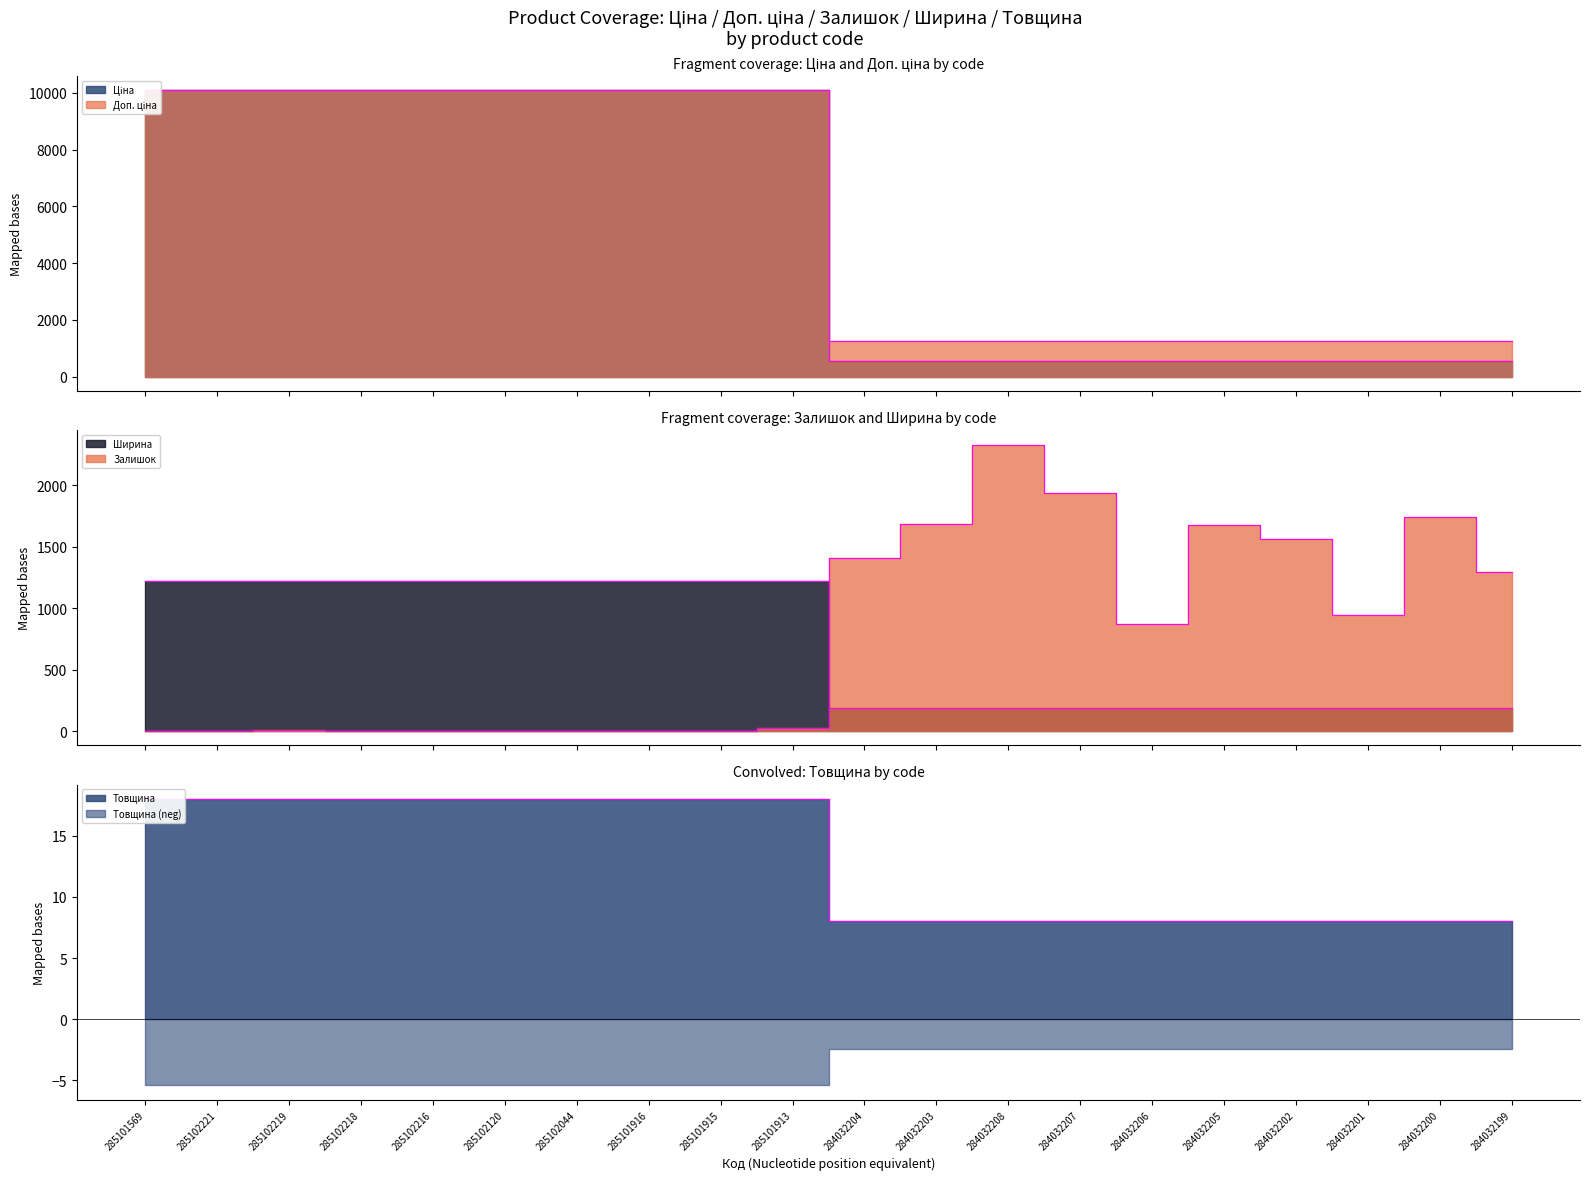

What is the maximum value shown in the chart?

10085.8